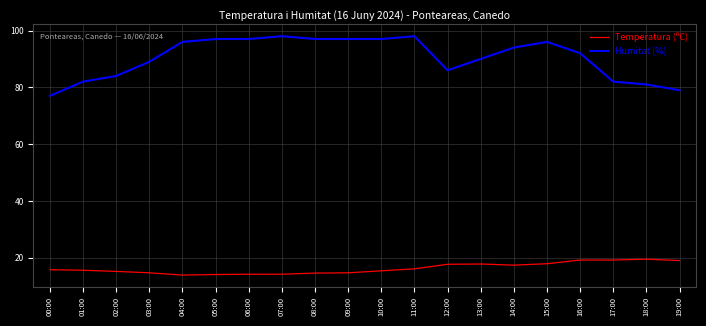

What is the maximum value for Temperatura (ºC)?

19.5